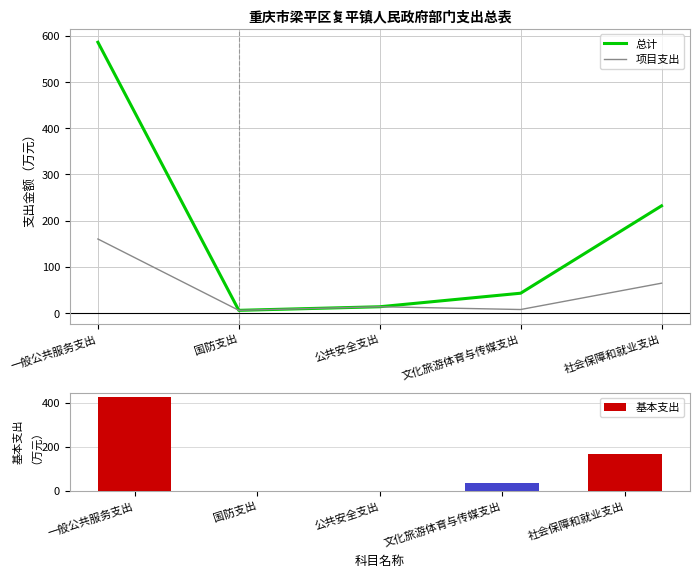

Is the value of 基本支出 at 文化旅游体育与传媒支出 greater than the value of 总计 at 公共安全支出?

Yes